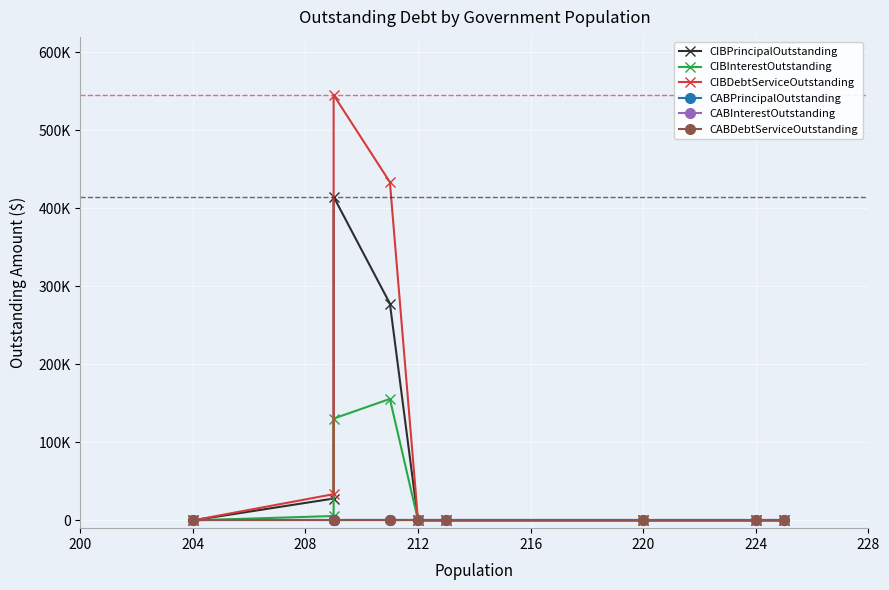

Is it true that CIBPrincipalOutstanding equals -130644.4 at 212?

False